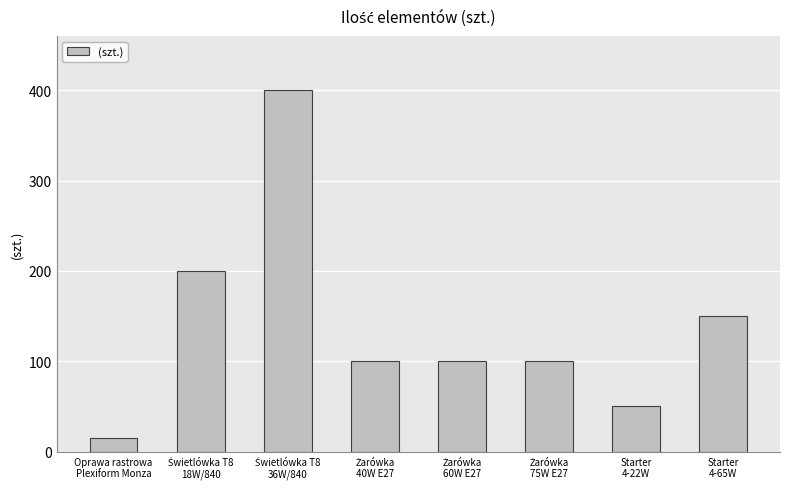

What is the minimum value shown in the chart?

15